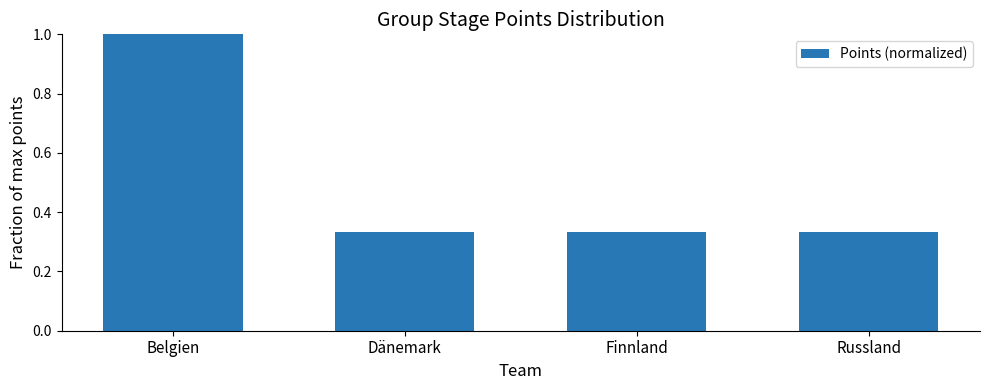

What is the maximum value shown in the chart?

1.0